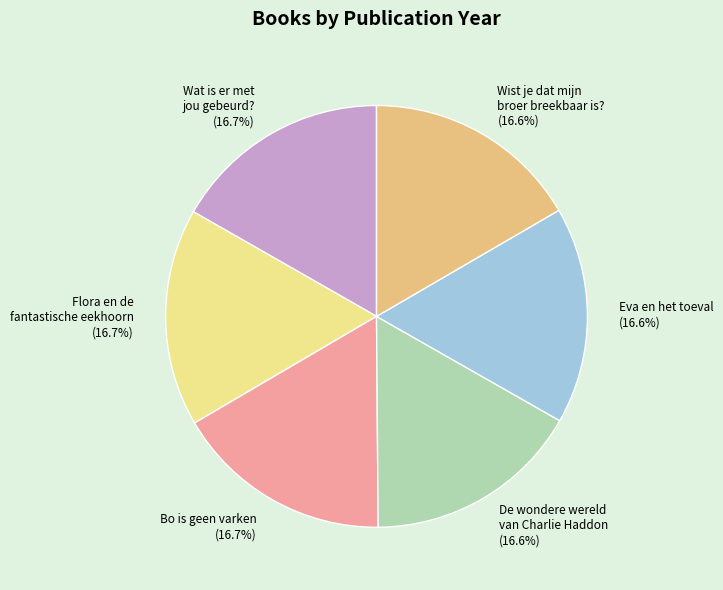

Does any single category account for the majority?

No